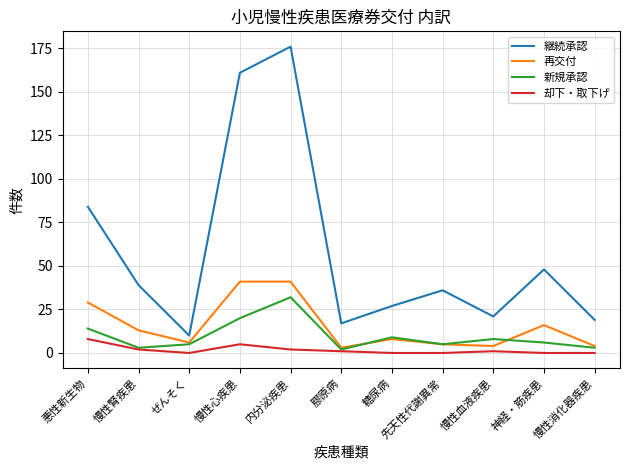

At which category is the sum across all series the highest?

内分泌疾患